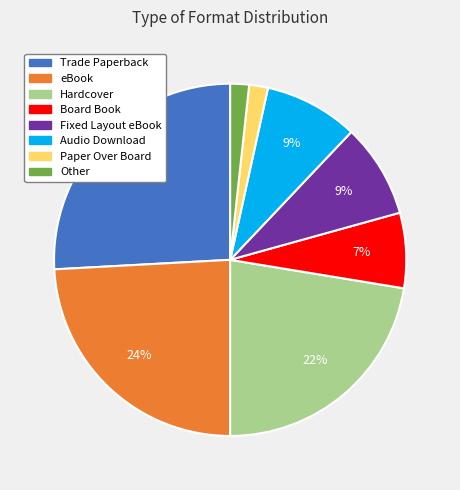

What is the largest slice in the pie chart?

Trade Paperback